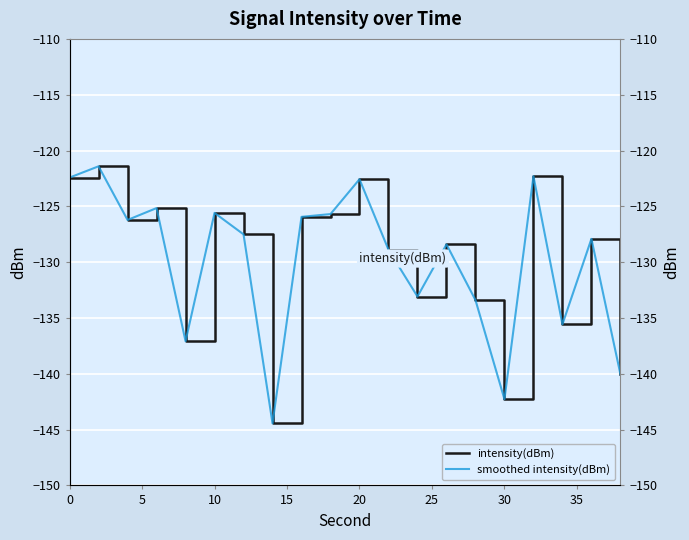

True or false: intensity(dBm) has a value of -29.5 at 30.

False